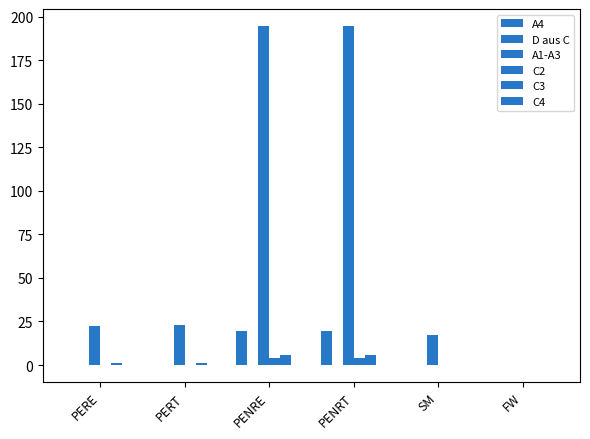

What position from the left is PENRT?

4